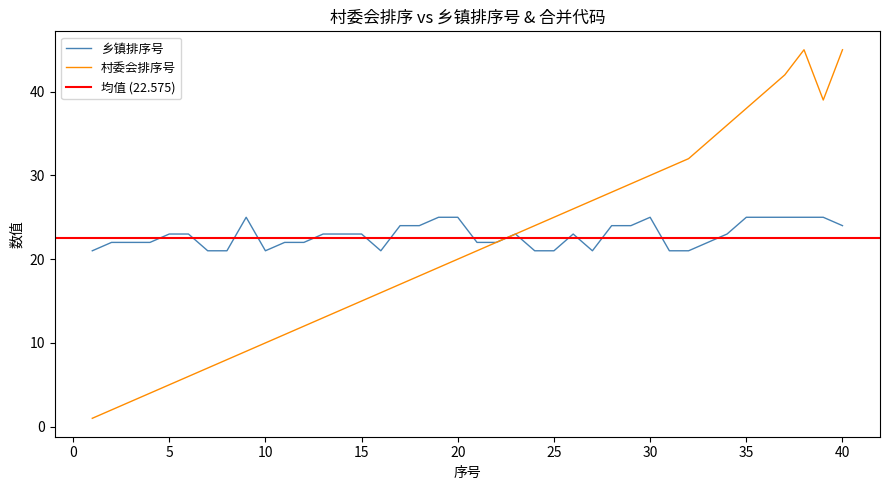

Reading left to right, what are all the values shown in this chart?

乡镇排序号: 1=21	2=22	3=22	4=22	5=23	6=23	7=21	8=21	9=25	10=21	11=22	12=22	13=23	14=23	15=23	16=21	17=24	18=24	19=25	20=25	21=22	22=22	23=23	24=21	25=21	26=23	27=21	28=24	29=24	30=25	31=21	32=21	33=22	34=23	35=25	36=25	37=25	38=25	39=25	40=24
村委会排序号: 1=1	2=2	3=3	4=4	5=5	6=6	7=7	8=8	9=9	10=10	11=11	12=12	13=13	14=14	15=15	16=16	17=17	18=18	19=19	20=20	21=21	22=22	23=23	24=24	25=25	26=26	27=27	28=28	29=29	30=30	31=31	32=32	33=34	34=36	35=38	36=40	37=42	38=45	39=39	40=45